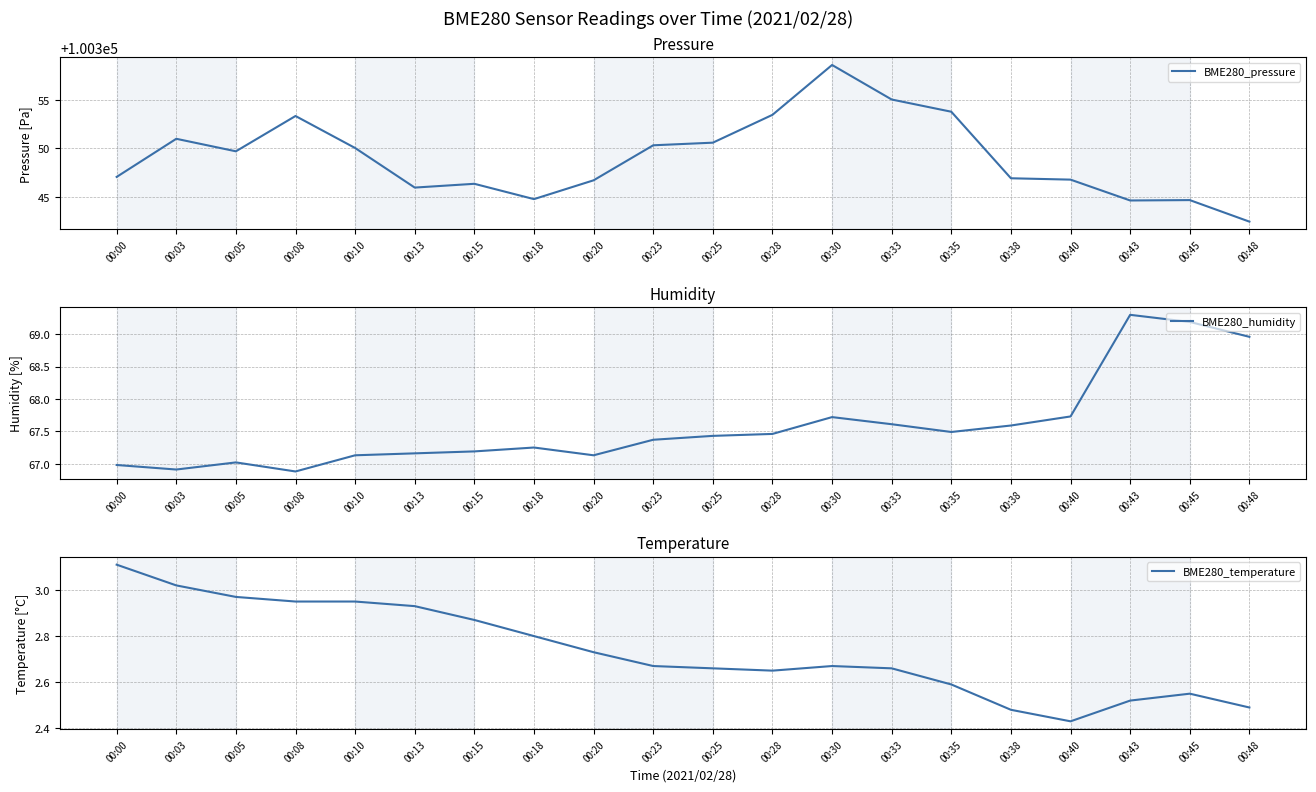

Which category has the lowest value across all series?

00:40